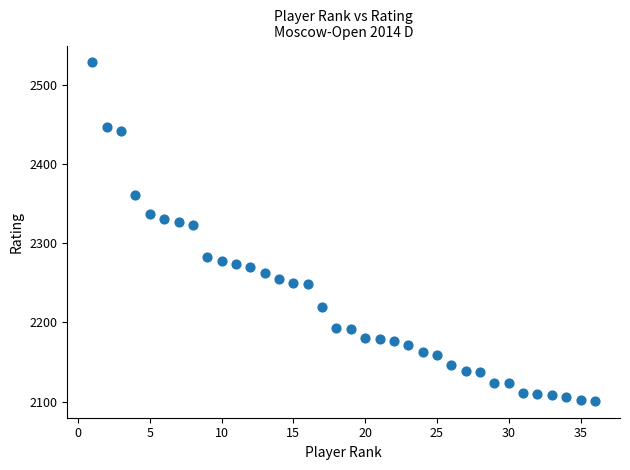

What is the range of X values (max minus min)?

35